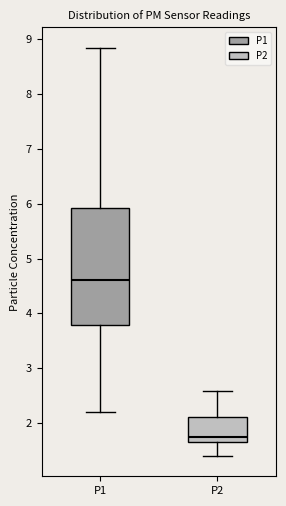

Reading left to right, read every box against the y-axis: the position of its median line, the range the box covers, and the ends of its whiskers. The values are not printed on the chart, so give them approximately, as read against the axis.

P1: median 4.6, box 3.8 to 5.9, whiskers 2.2 to 8.9
P2: median 1.8, box 1.7 to 2.1, whiskers 1.4 to 2.6